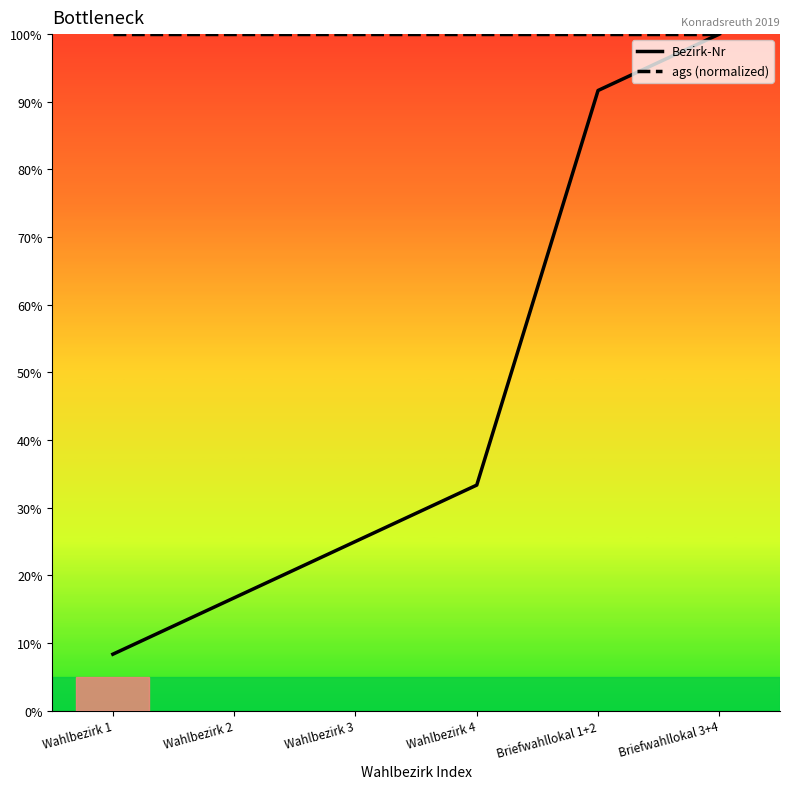

At Wahlbezirk 3, list the series in order from largest to smallest.

ags (normalized), Bezirk-Nr